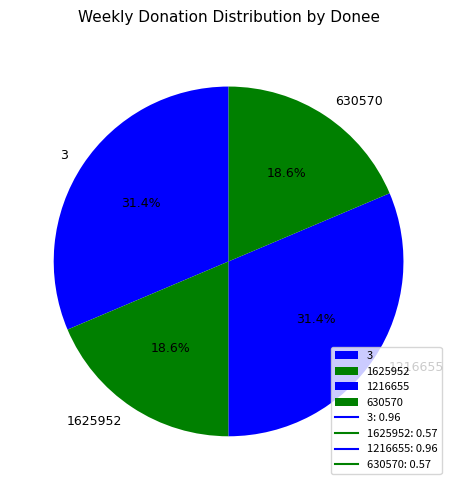

What percentage is the 630570 slice, to the nearest percent?

19%